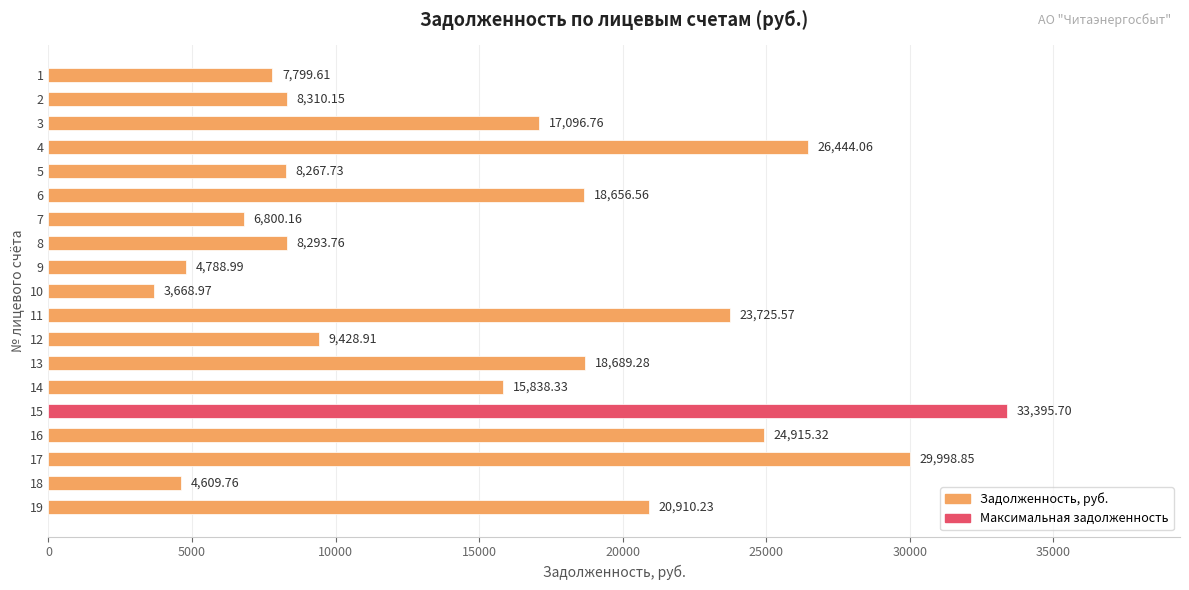

Are the bars grouped side by side (vs. stacked)?

No